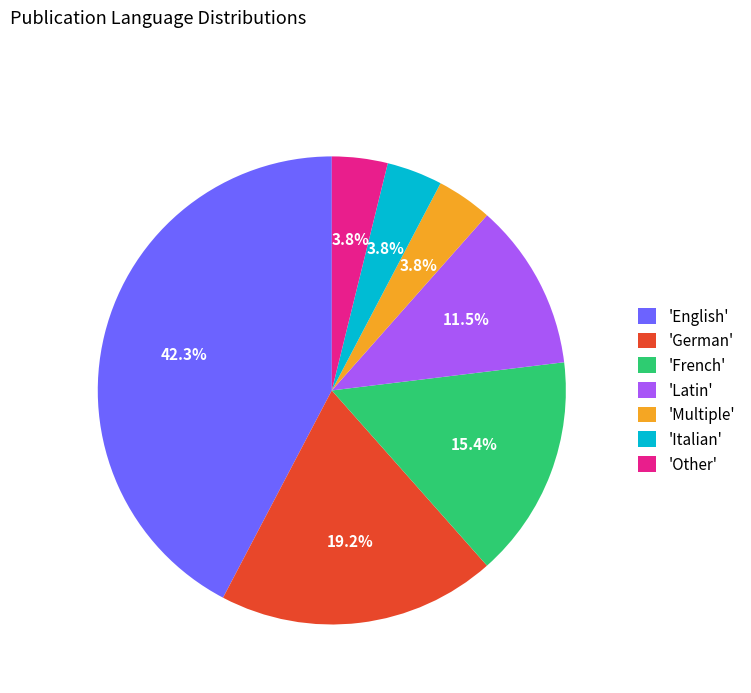

Combined, do 'German' and 'Italian' account for over 50%?

No